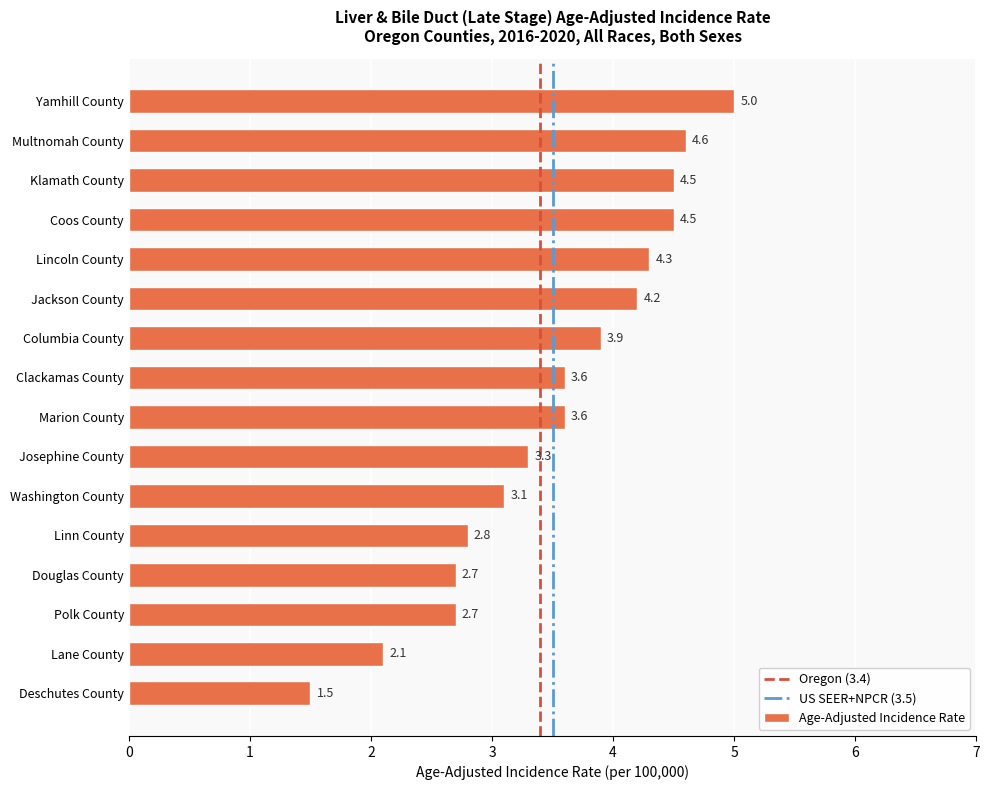

How many values are below 3?

5